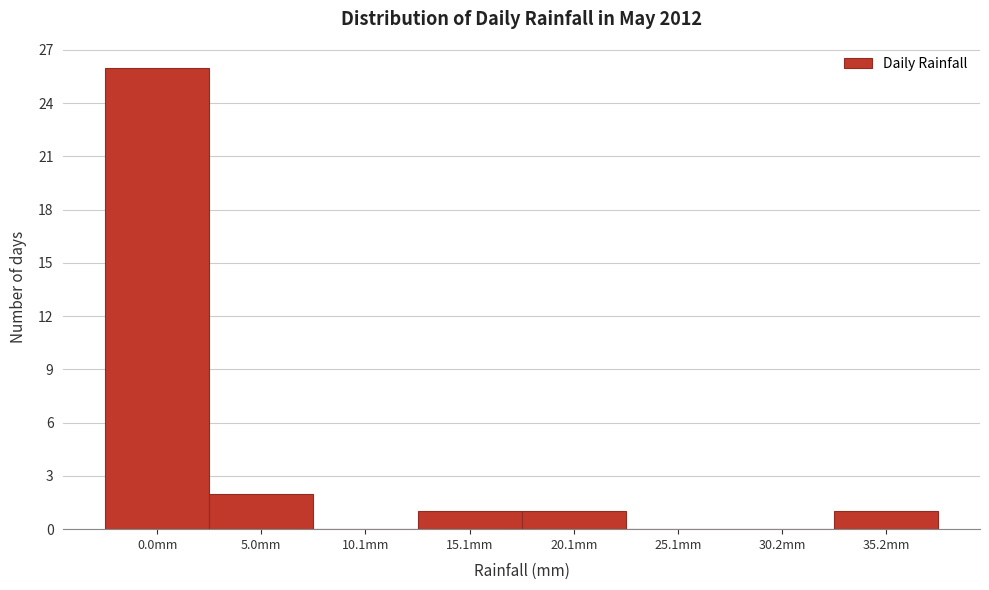

Reading right to left, transcribe all the data shown in this chart.

35.2mm=1	30.2mm=0	25.1mm=0	20.1mm=1	15.1mm=1	10.1mm=0	5.0mm=2	0.0mm=26